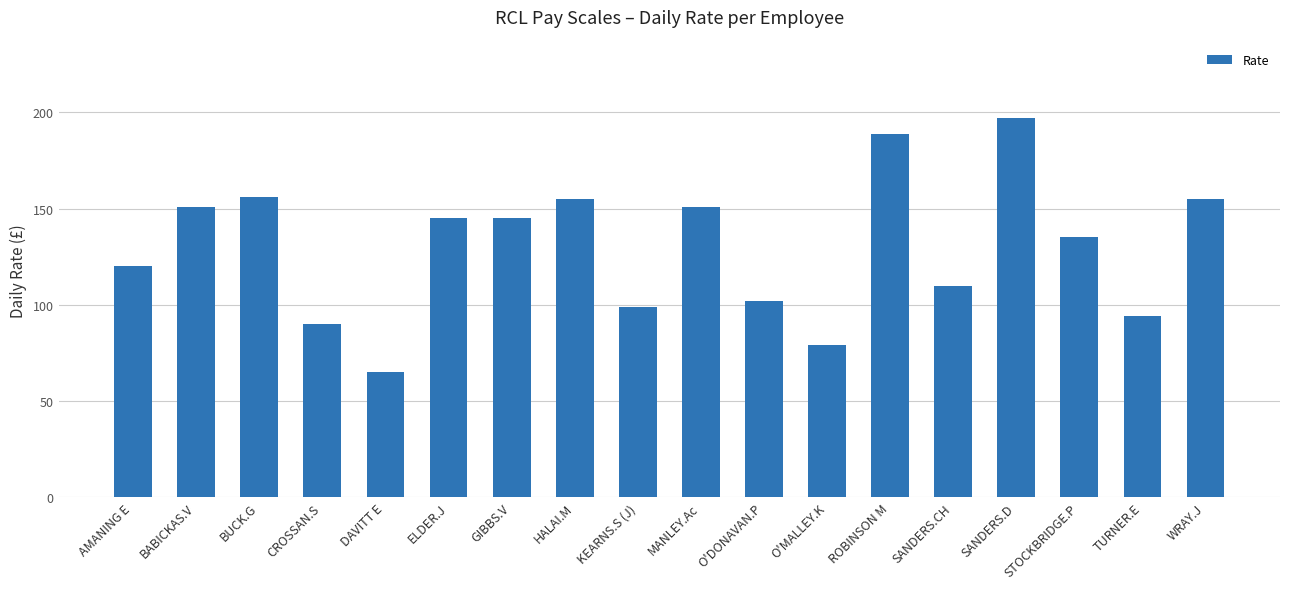

True or false: the data shows 44 at WRAY.J.

False